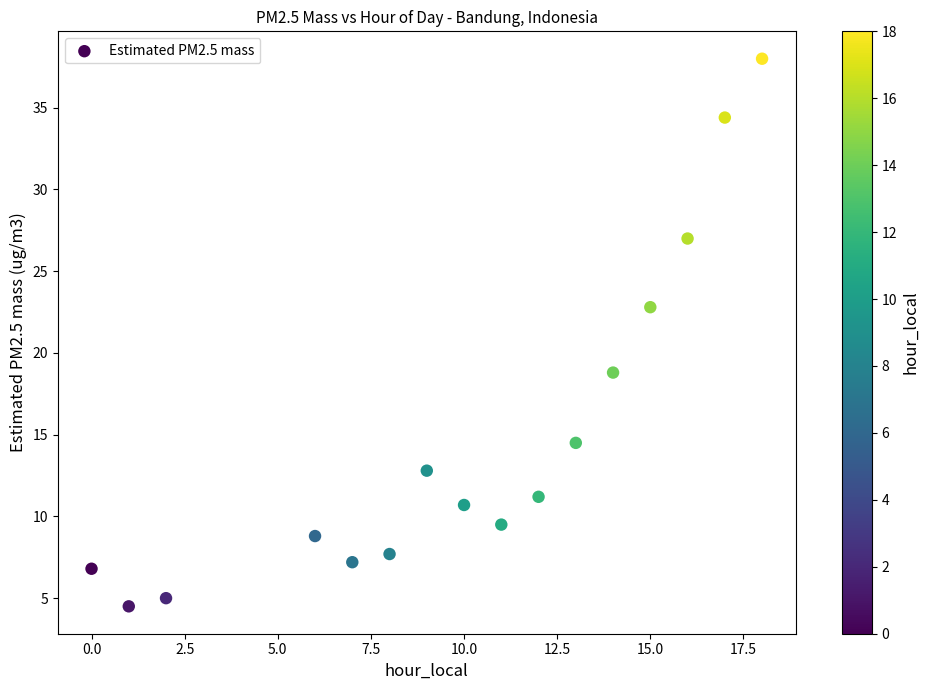

What is the range of Y values (max minus min)?

33.5